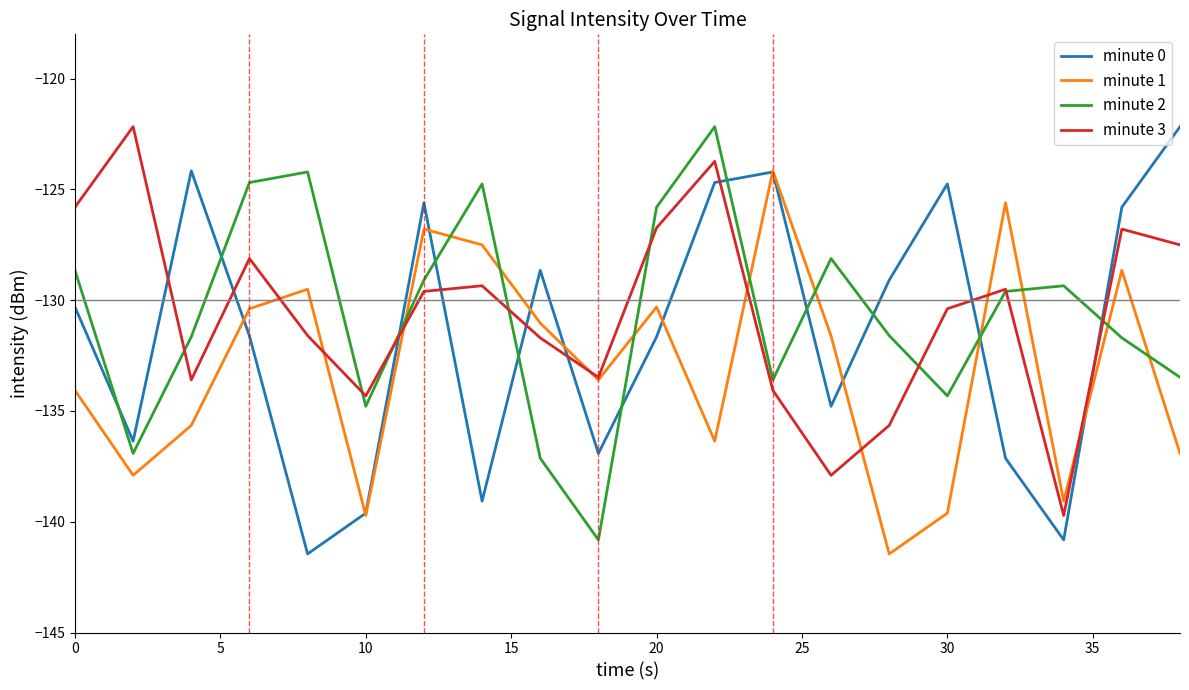

What is the minimum value shown in the chart?

-141.5